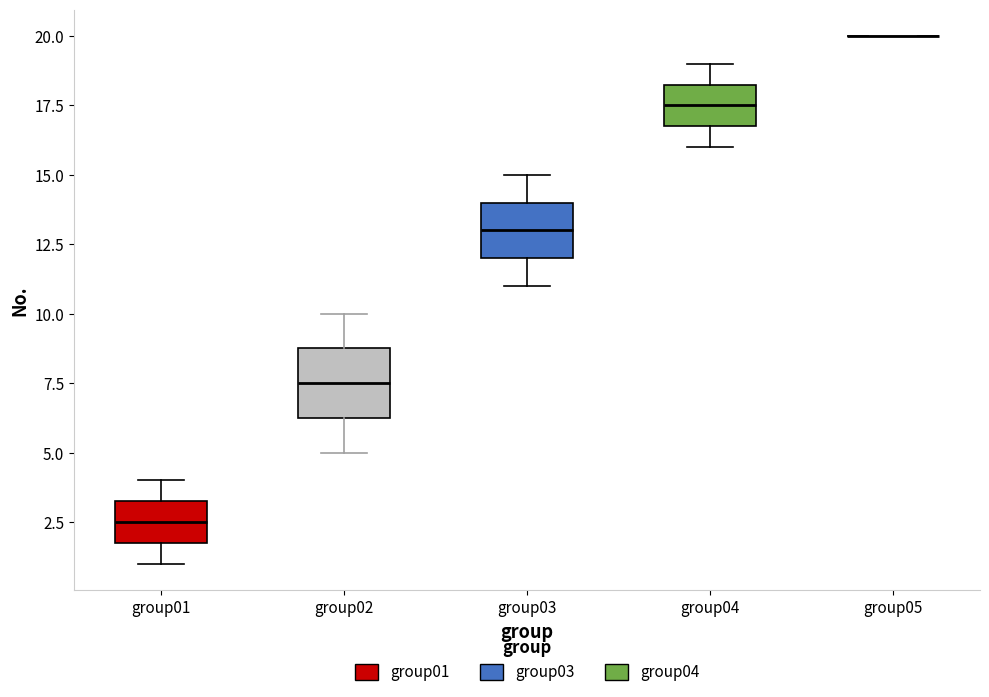

Reading left to right, read every box against the y-axis: the position of its median line, the range the box covers, and the ends of its whiskers. The values are not printed on the chart, so give them approximately, as read against the axis.

group01: median 2.5, box 2.0 to 3.5, whiskers 1.0 to 4.0
group02: median 7.5, box 6.5 to 9.0, whiskers 5.0 to 10.0
group03: median 13.0, box 12.0 to 14.0, whiskers 11.0 to 15.0
group04: median 17.5, box 17.0 to 18.5, whiskers 16.0 to 19.0
group05: box collapsed to a line at 20.0, whiskers 20.0 to 20.0